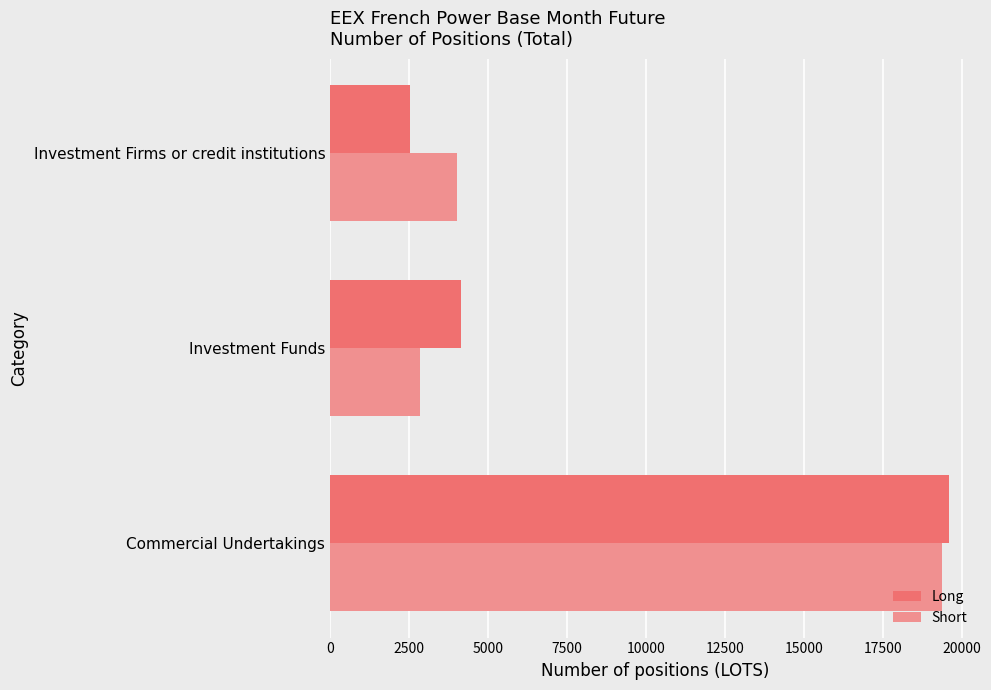

Which series changed the most between Commercial Undertakings and Investment Funds?

Short